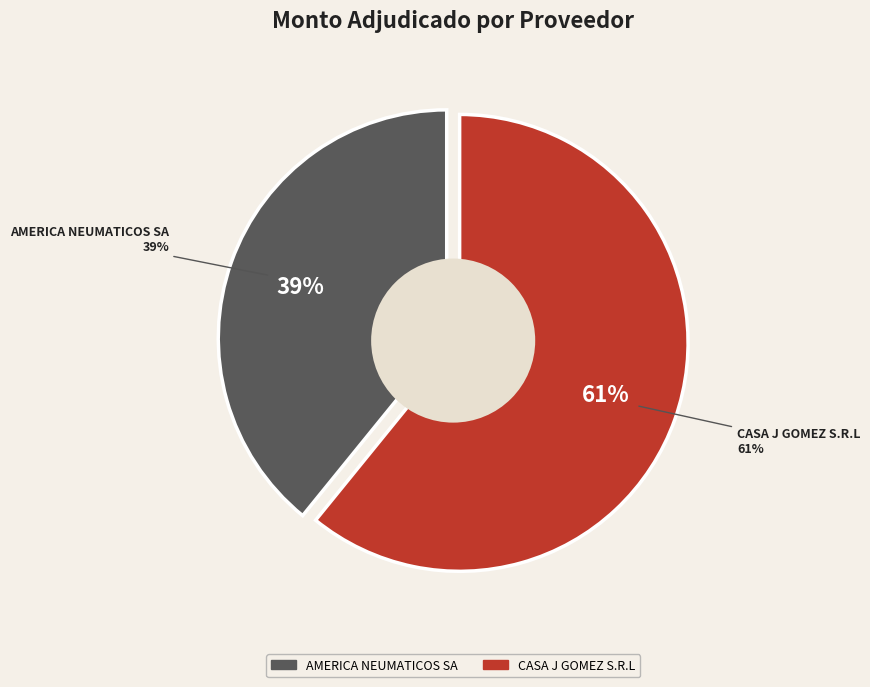

What is the ratio of the value at CASA J GOMEZ S.R.L to the value at AMERICA NEUMATICOS SA?

1.6